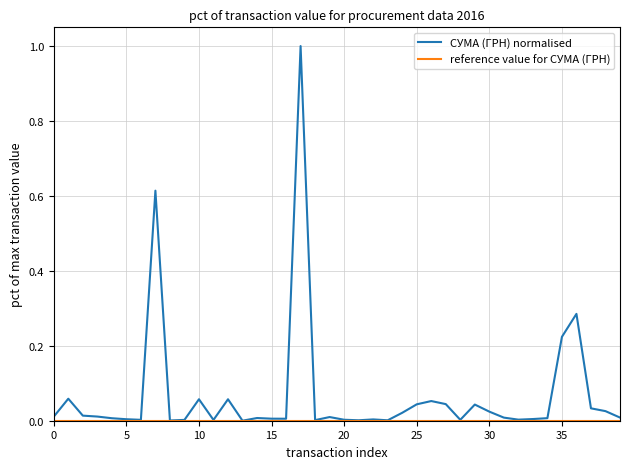

Which series has the widest spread of values?

СУМА (ГРН) normalised